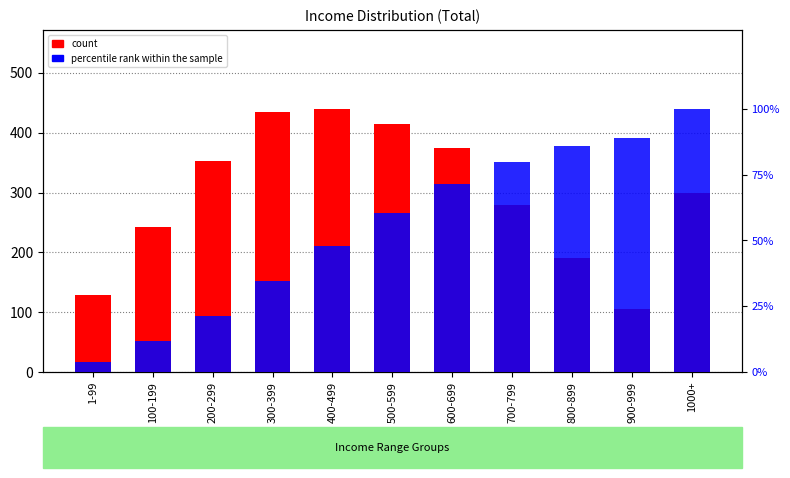

How many categories are shown in the chart?

11